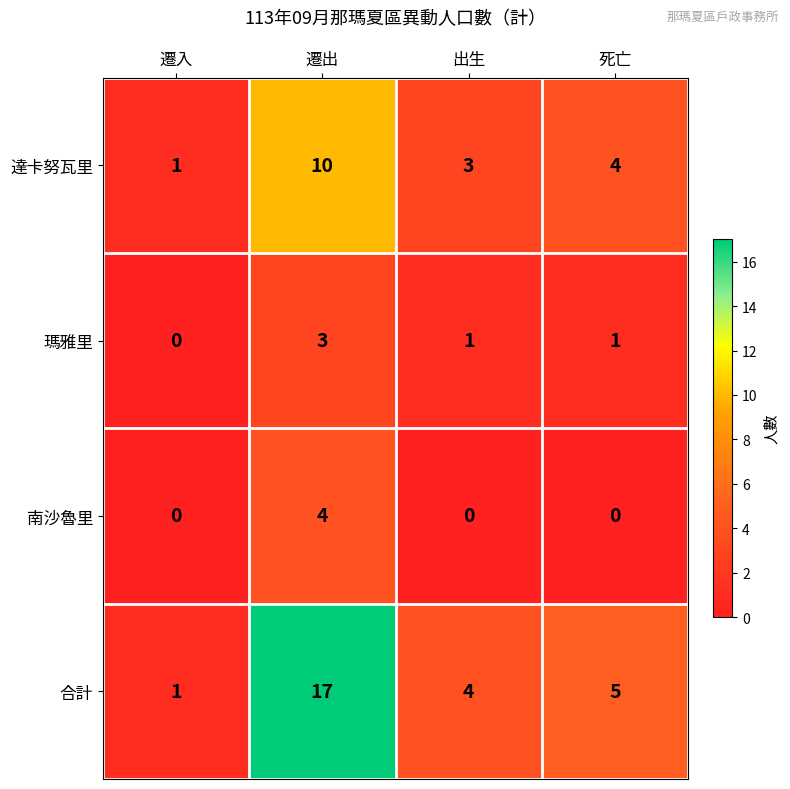

How many distinct data groups are displayed?

4